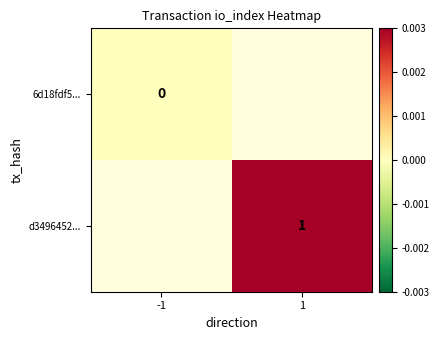

Rank the categories by d3496452... value from lowest to highest.

-1, 1